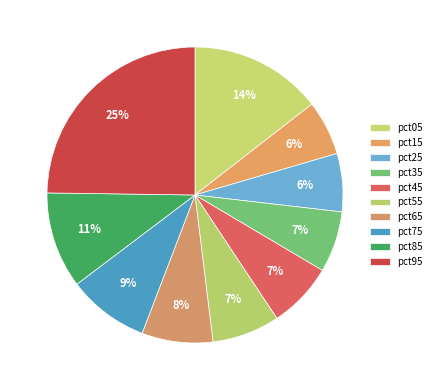

What is the total percentage of pct15 and pct75?

14.9%